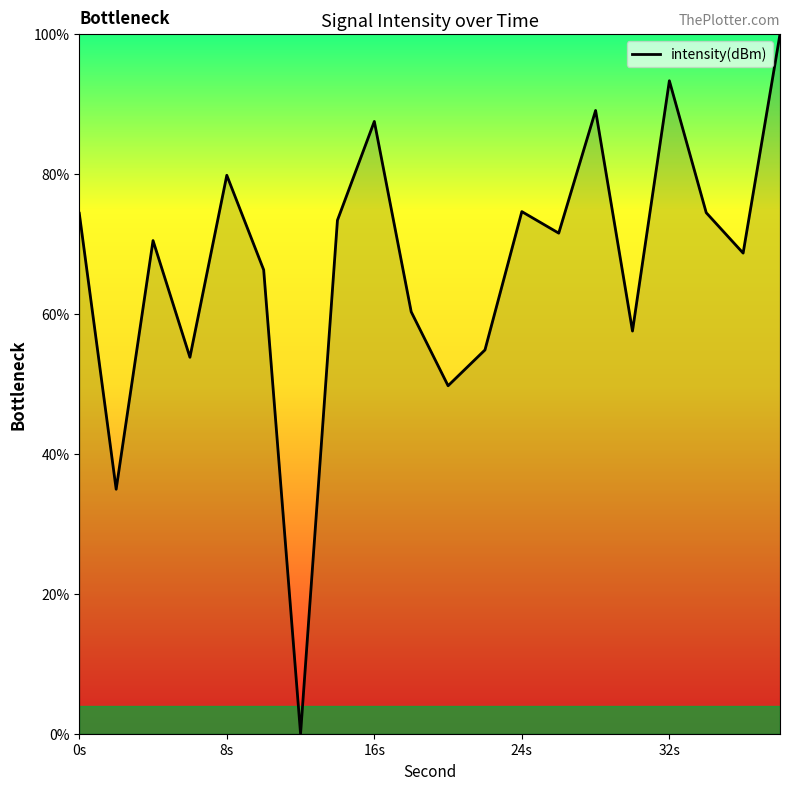

What is the greatest value displayed?

100.0